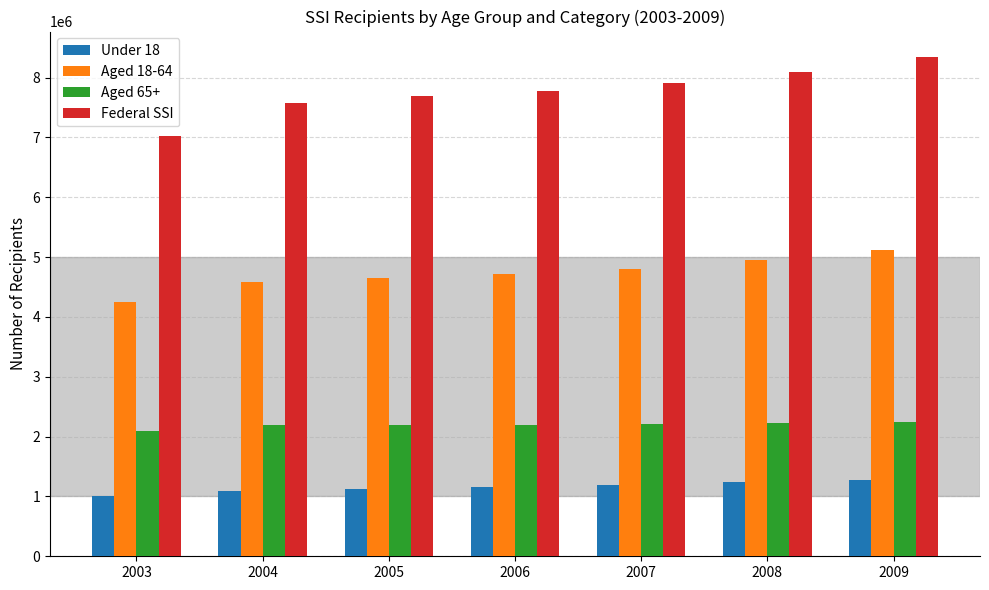

What is the difference between the Federal SSI values at 2007 and 2008?

197761